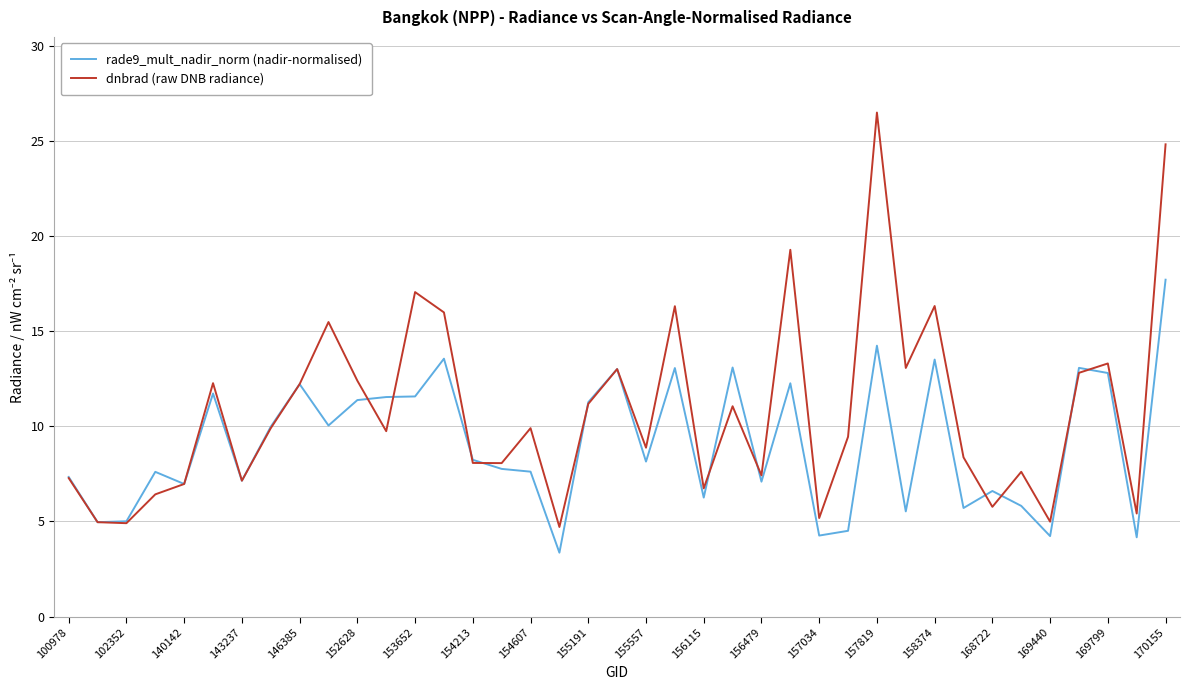

What is the maximum value for dnbrad (raw DNB radiance)?

26.5